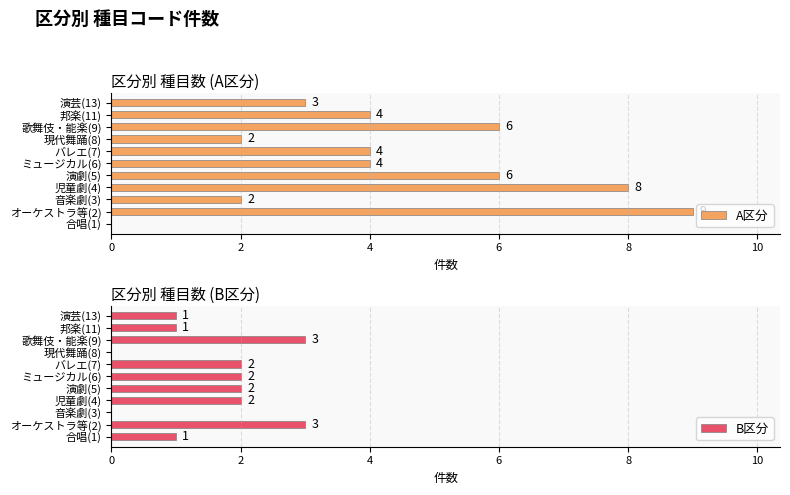

How many values in the A区分 series exceed 4?

4